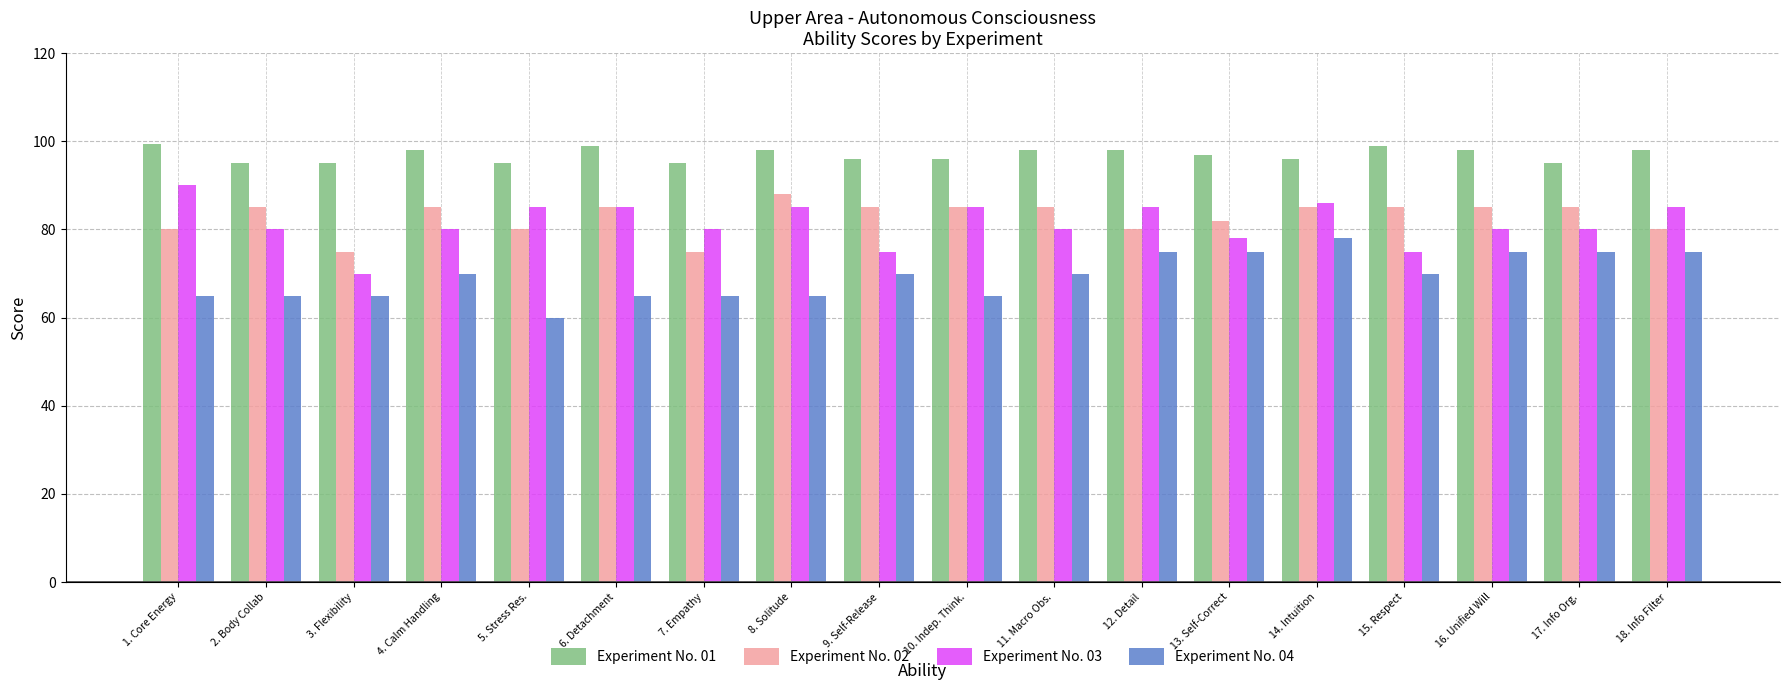

At which label does Experiment No. 04 reach its minimum?

5. Stress Res.